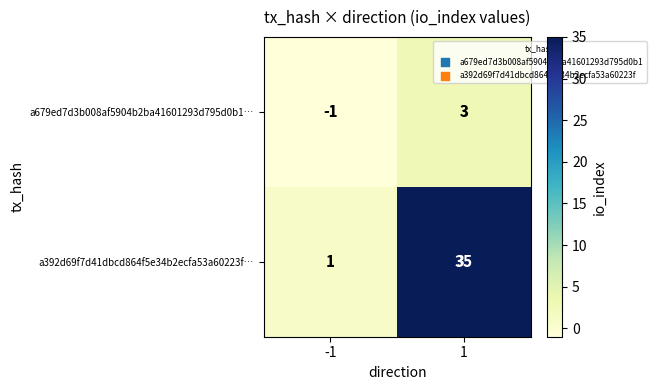

Is the value of a392d69f7d41dbcd864f5e34b2ecfa53a60223f… at -1 greater than the value of a679ed7d3b008af5904b2ba41601293d795d0b1… at -1?

Yes